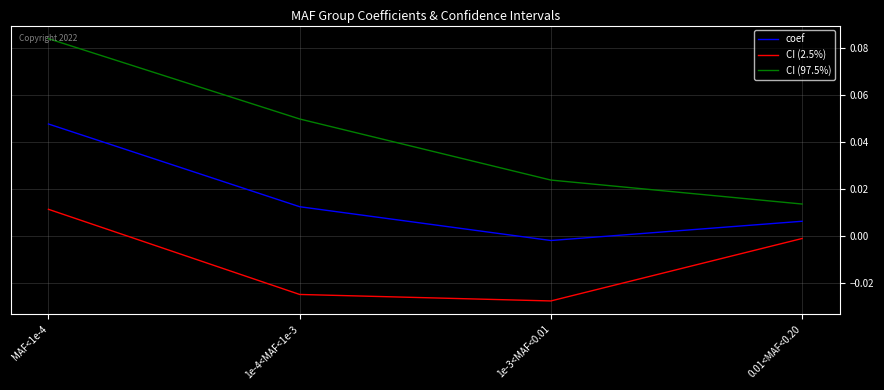

Which label corresponds to the largest value in the chart?

MAF<1e-4